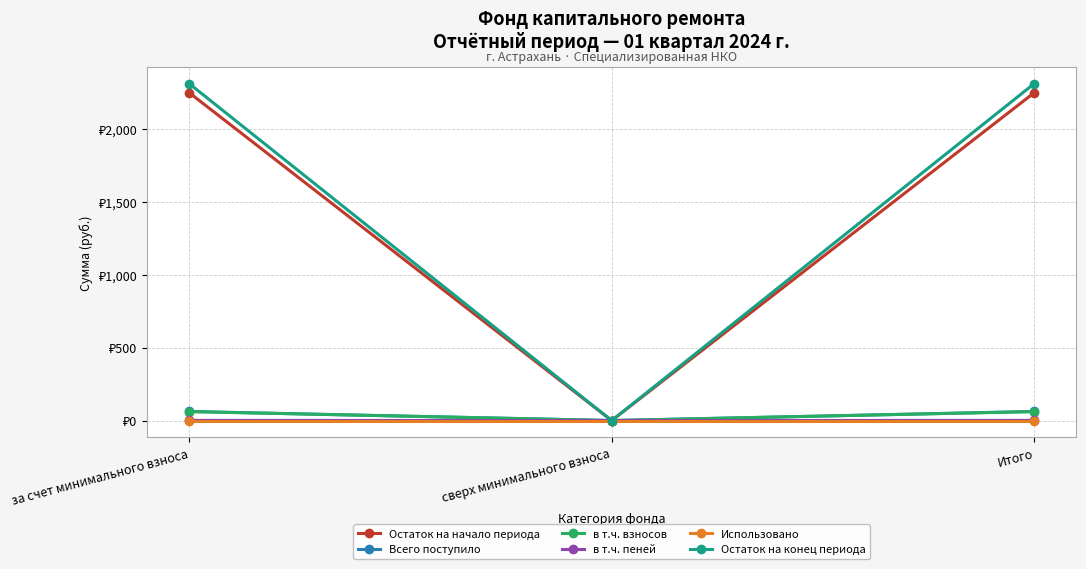

What are all the series names shown in the legend?

Остаток на начало периода, Всего поступило, в т.ч. взносов, в т.ч. пеней, Использовано, Остаток на конец периода